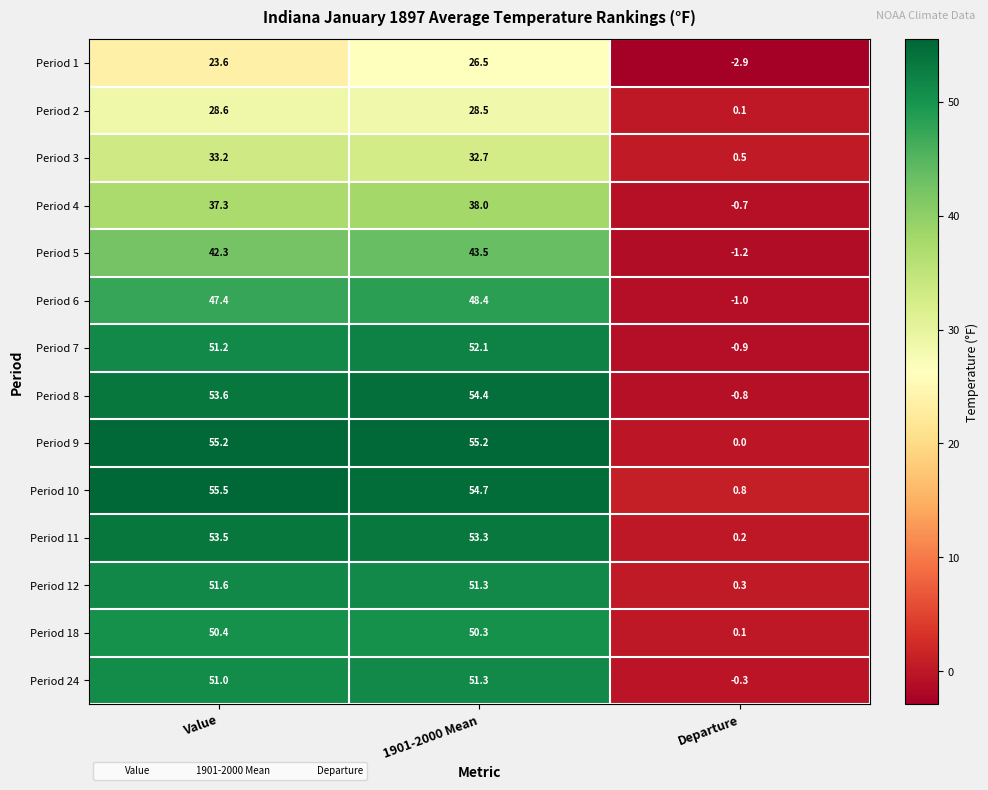

What is the difference between the highest and lowest values at Value?

31.9